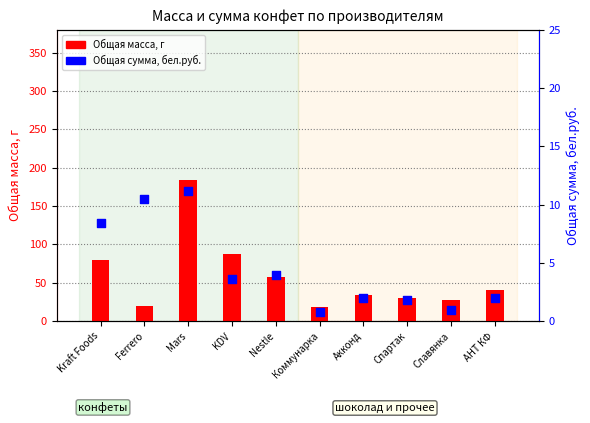

At which category is the sum across all series the highest?

Mars